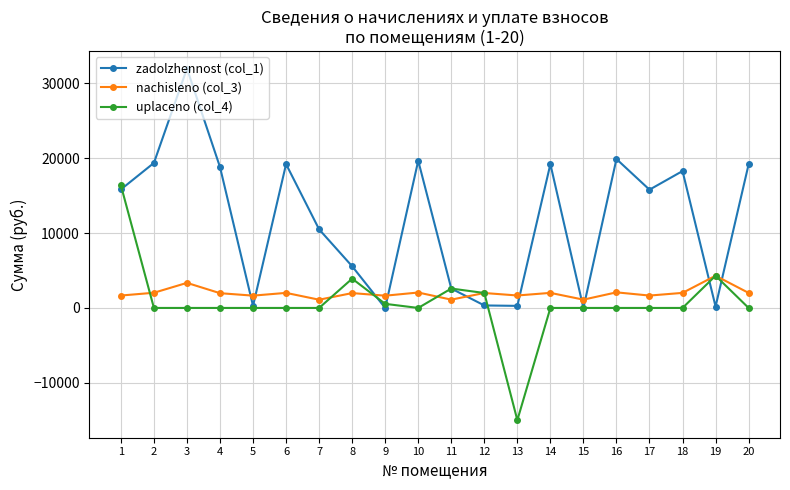

Rank the series by their maximum value, from highest to lowest.

zadolzhennost (col_1), uplaceno (col_4), nachisleno (col_3)